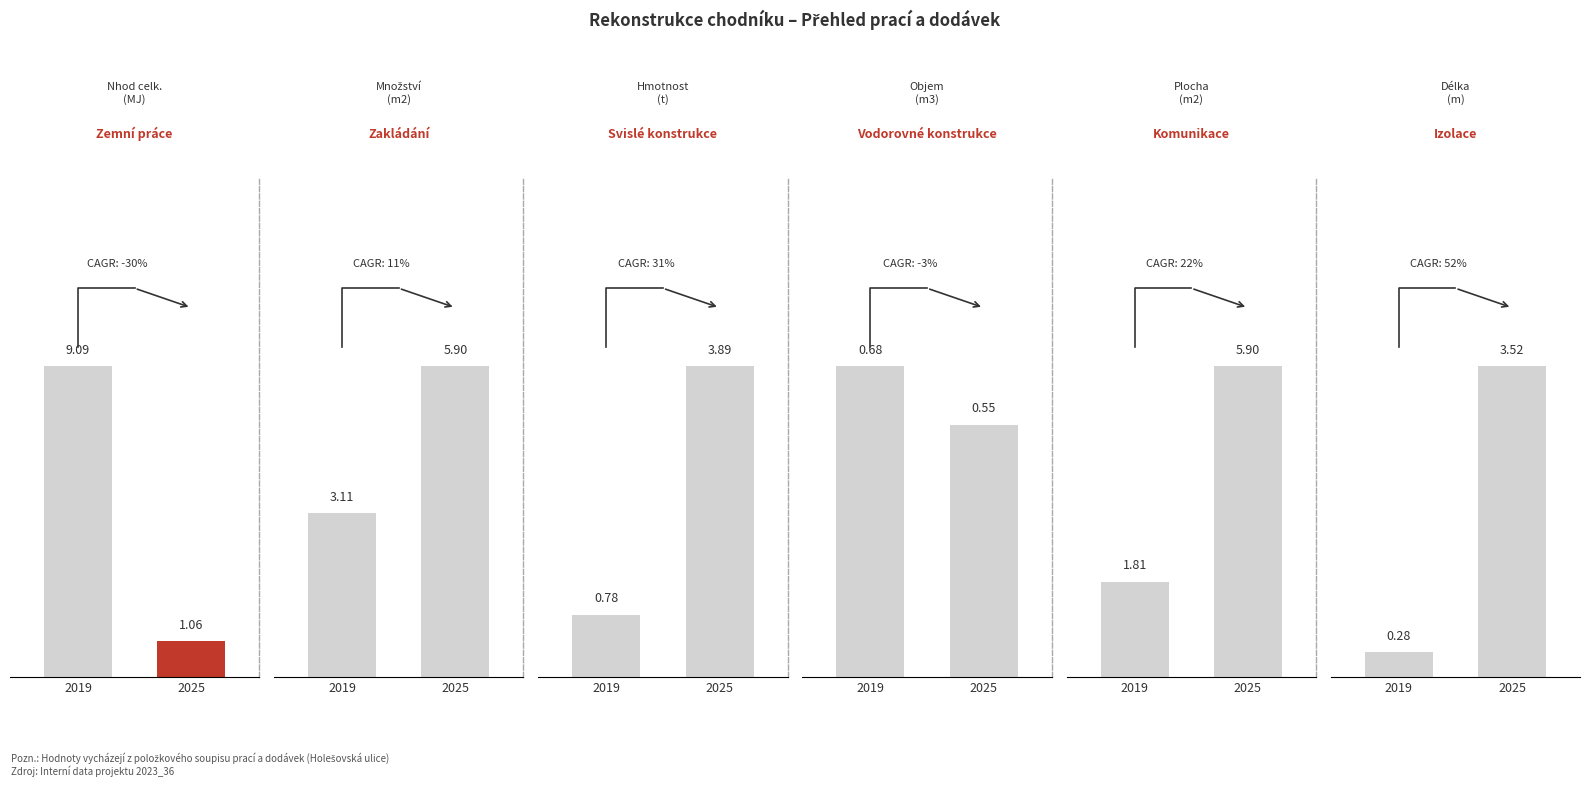

How many bars are there in each group?

2